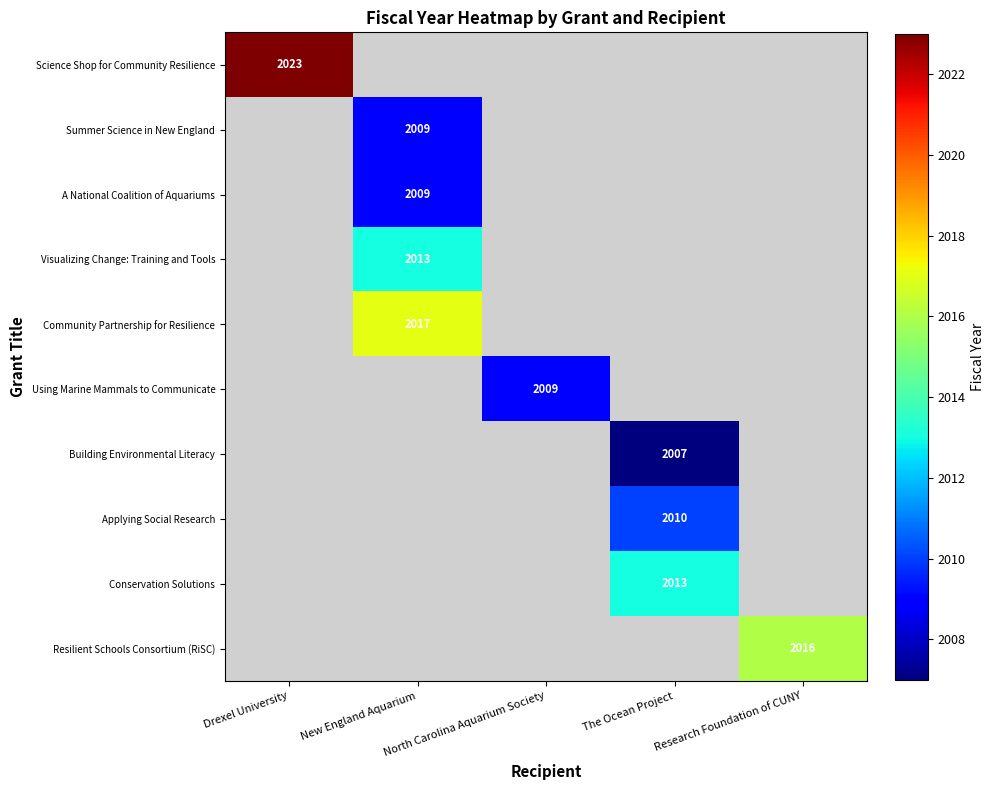

At how many categories does at least one series exceed 2017?

1